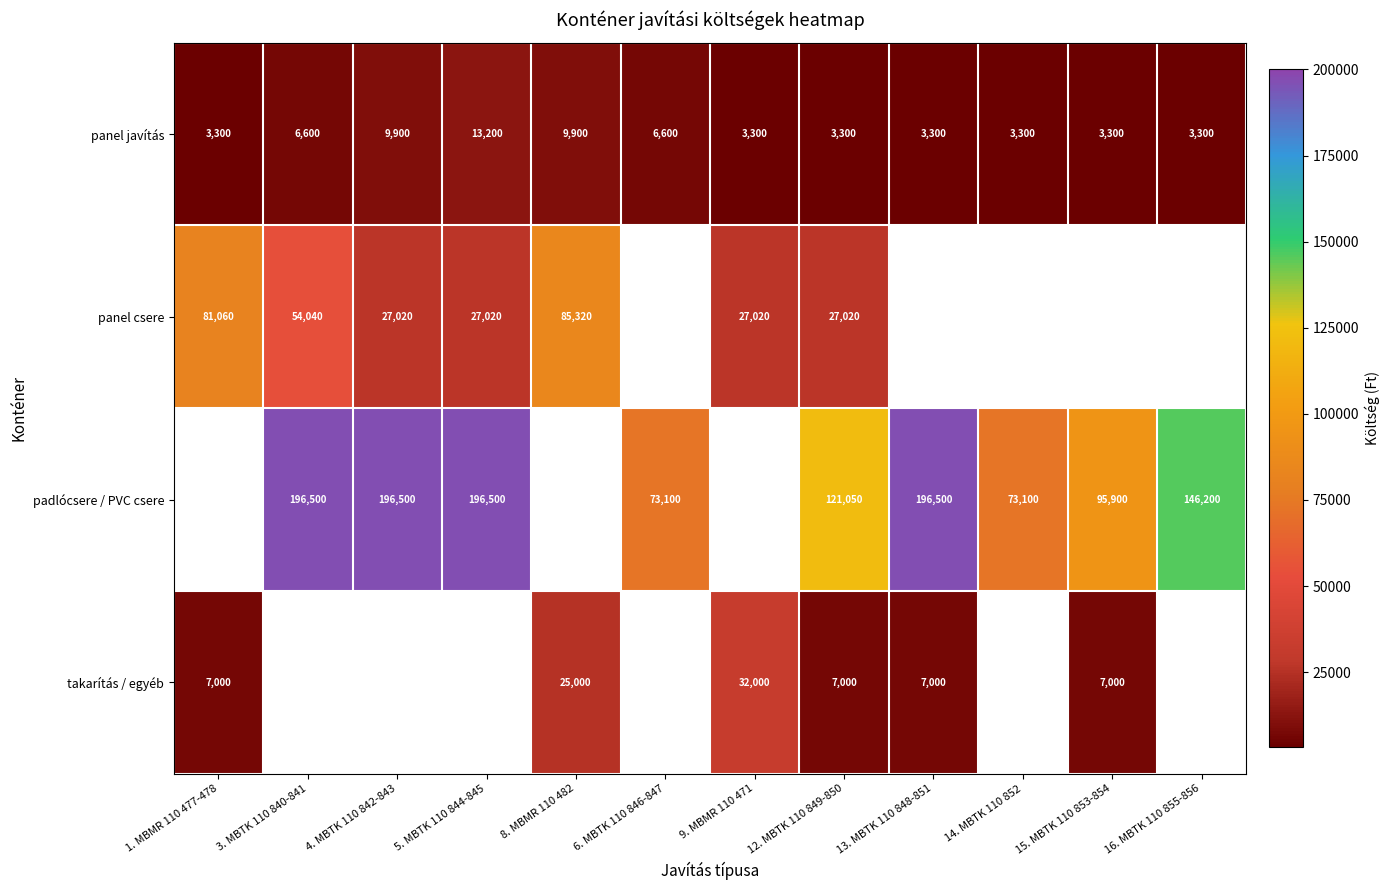

How many panel javítás values are between 3300 and 9900?

11